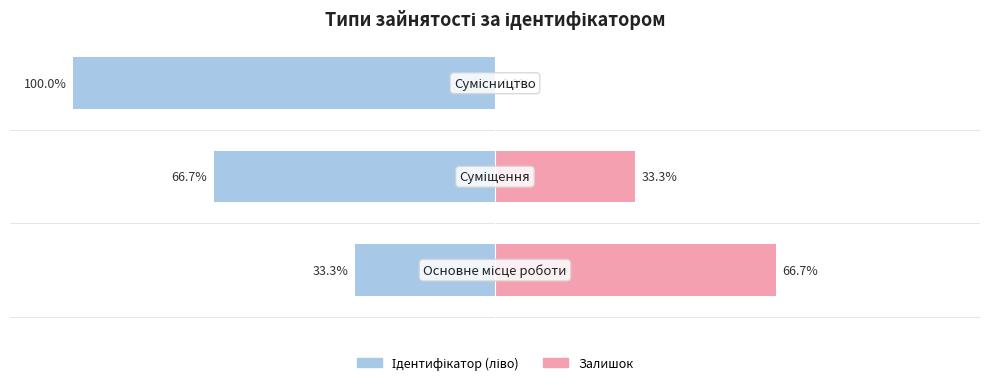

What is the approximate value of Ідентифікатор (ліво) at −150?

-33.3